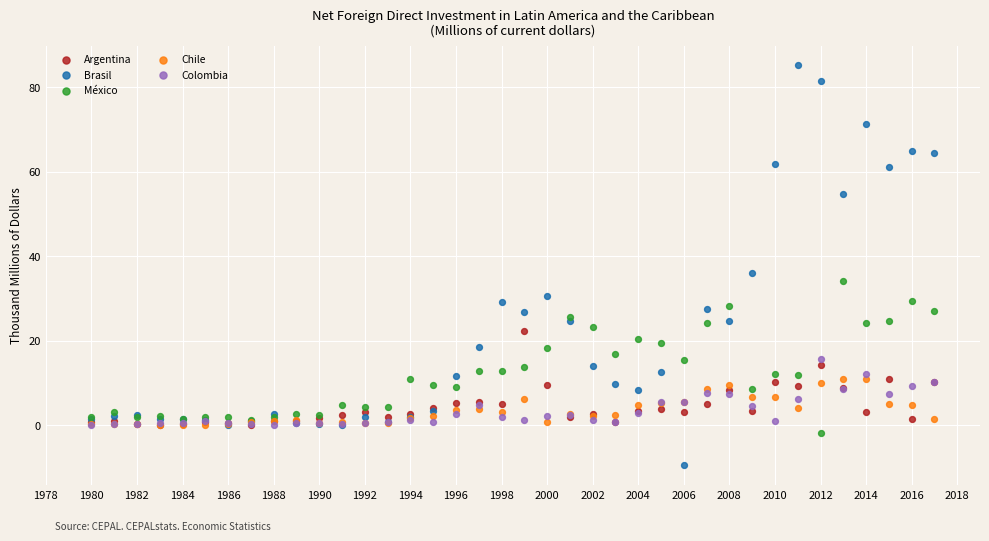

Which series reaches the minimum Y coordinate?

Brasil